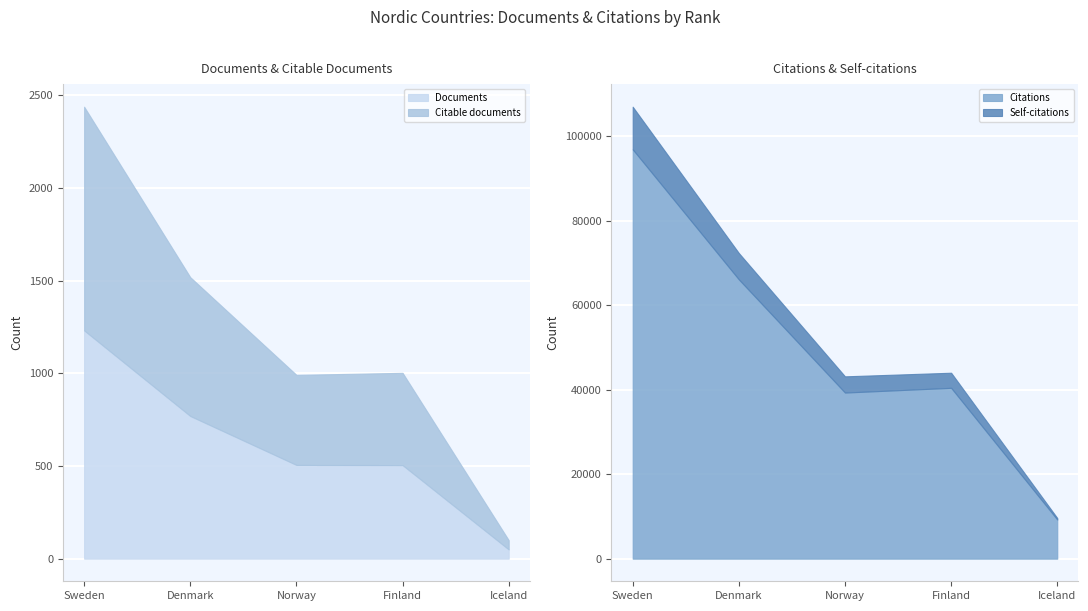

How many lines are shown in the chart?

4